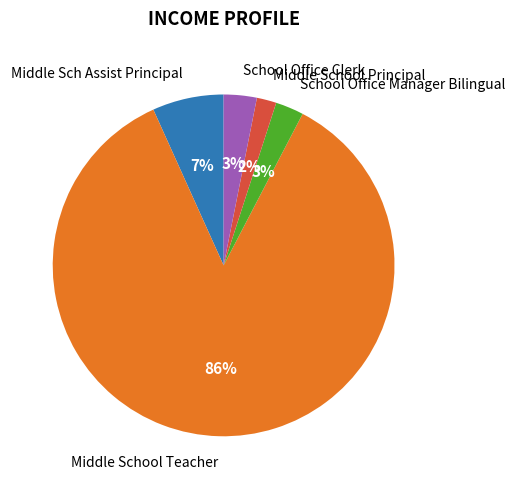

Between Middle Sch Assist Principal and Middle School Teacher, which is larger?

Middle School Teacher